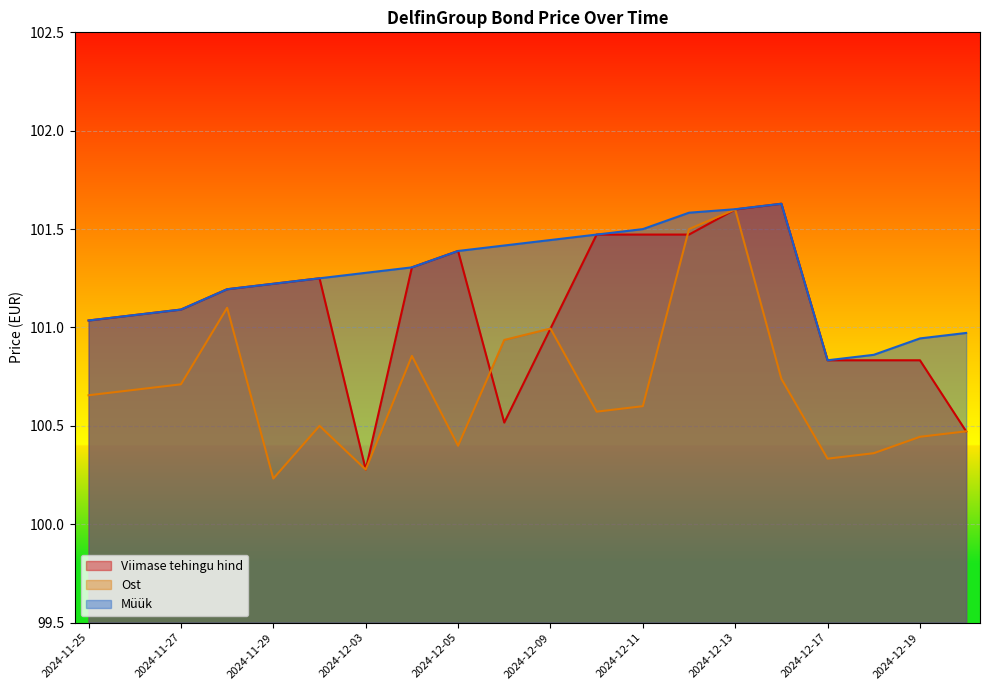

List the series in order of their overall mean, highest first.

Müük, Viimase tehingu hind, Ost